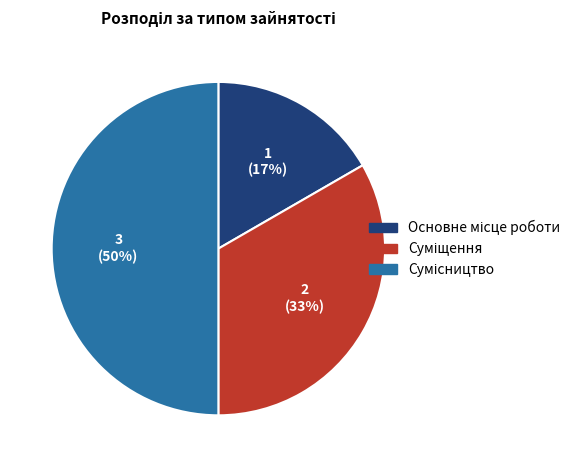

To the nearest percent, what is the average slice percentage?

33%